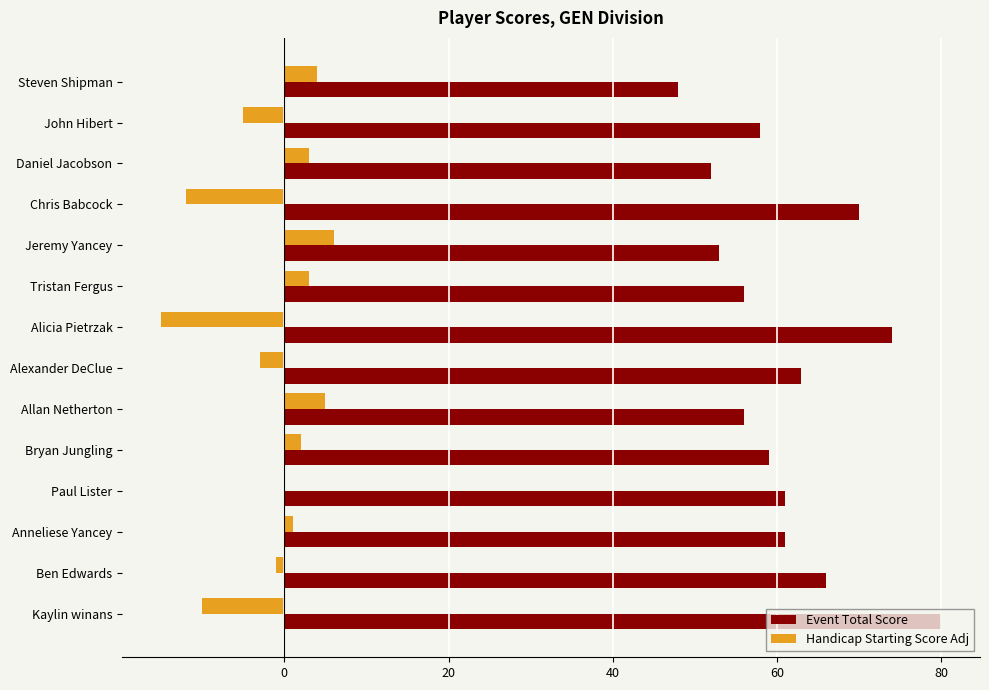

True or false: Event Total Score has a value of 130 at Kaylin winans.

False